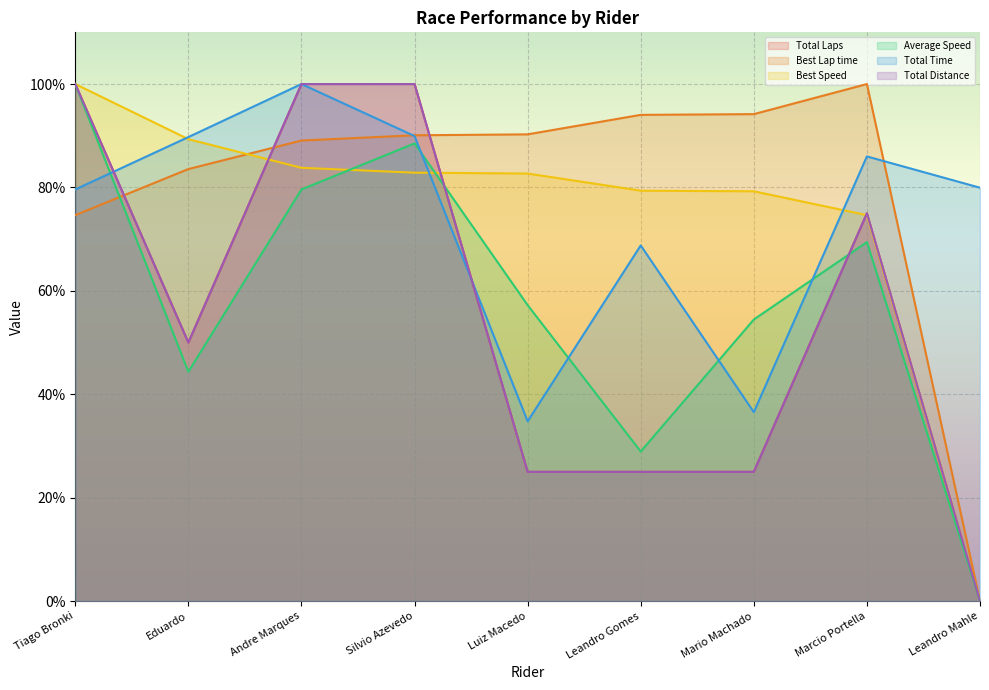

Is the value of Total Time at Tiago Bronki greater than the value of Best Speed at Eduardo?

No